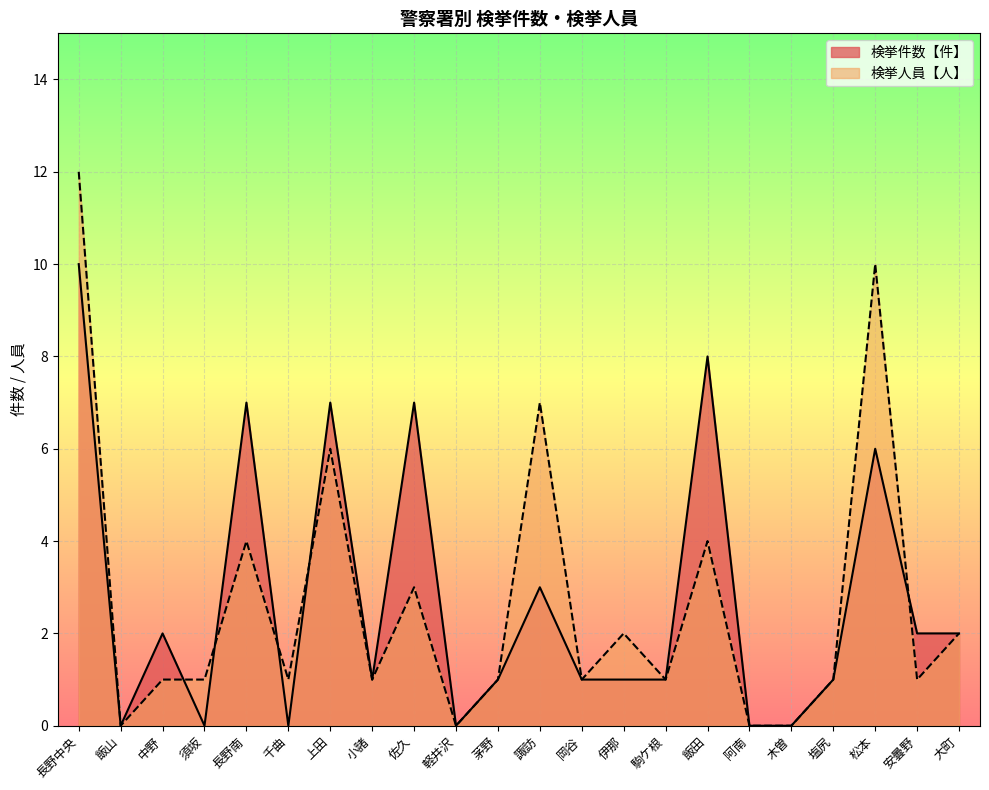

True or false: 検挙人員【人】 and 検挙件数【件】 cross at least once.

True